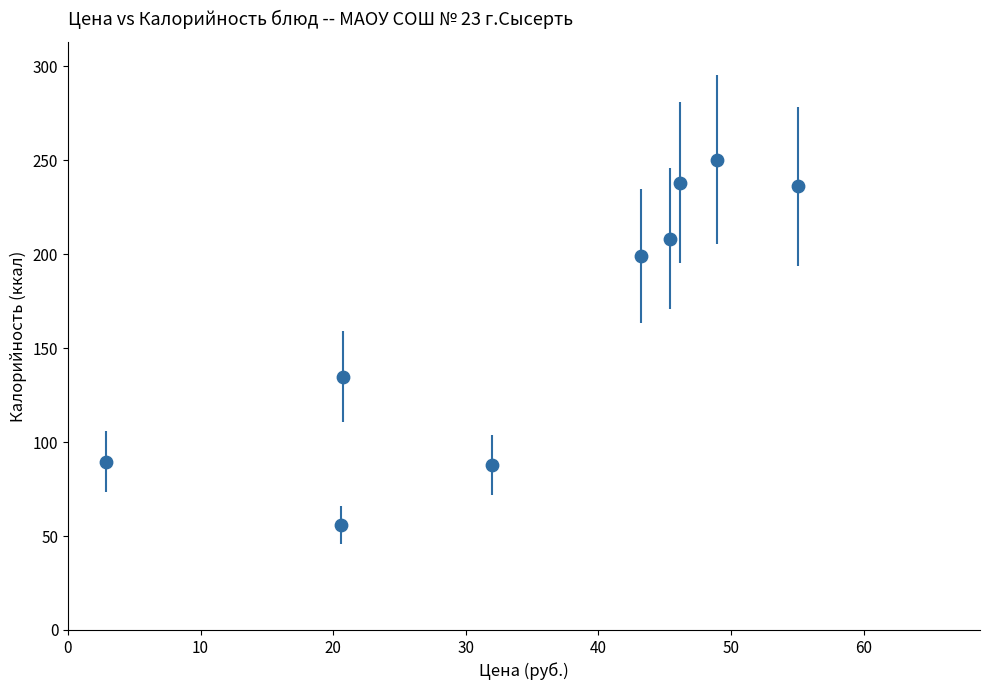

What is the range of X values (max minus min)?

52.2